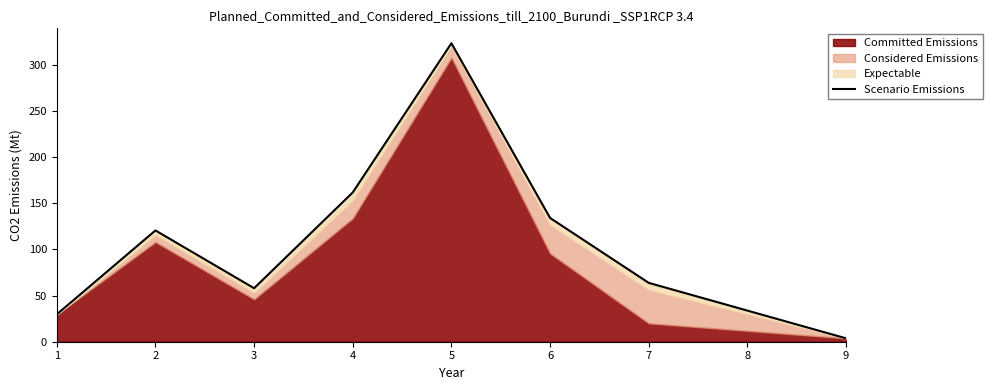

What is the smallest value displayed?

3.7